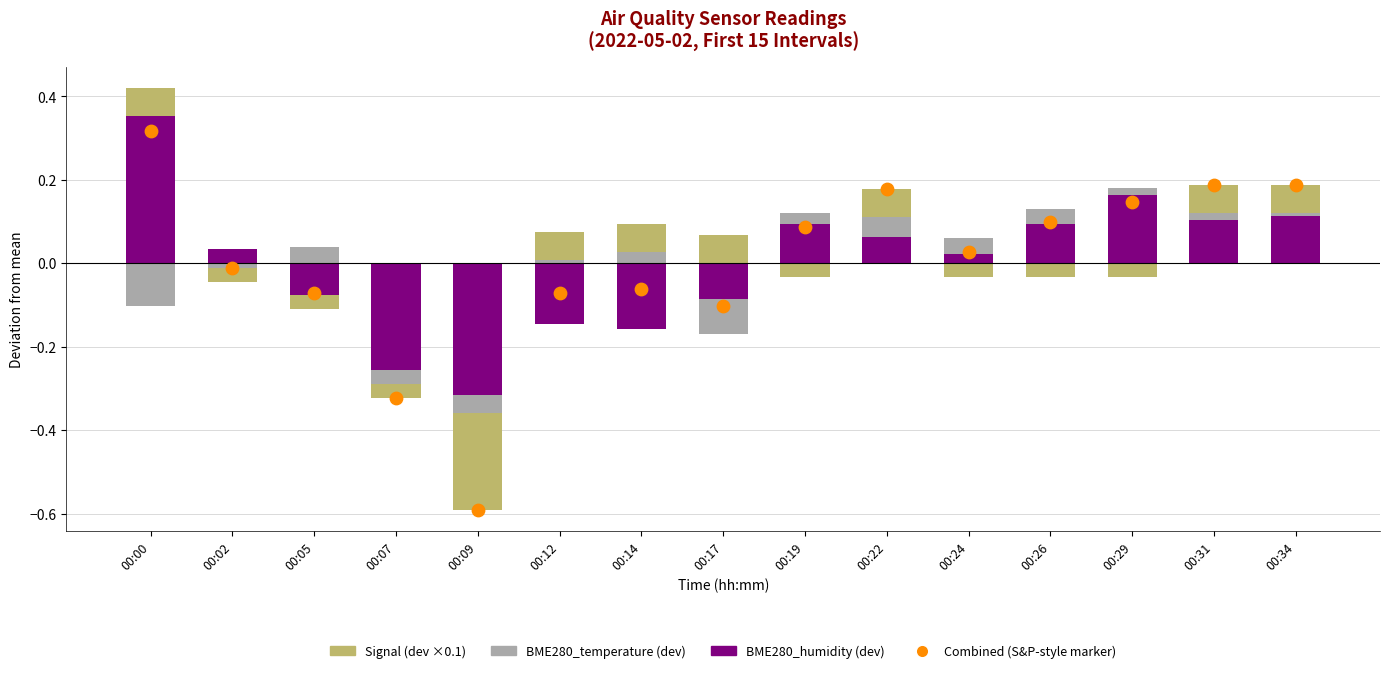

Is the value of BME280_humidity (dev) at 00:19 greater than the value of Signal (dev ×0.1) at 00:22?

Yes